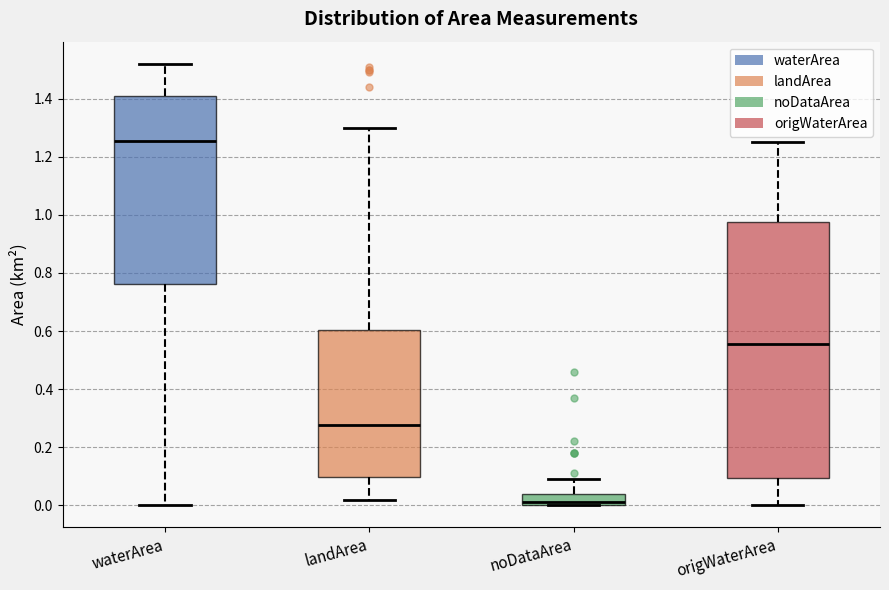

Where is the upper edge of the box for waterArea on the y-axis? The values are not printed on the chart, so give them approximately, as read against the axis.

1.40